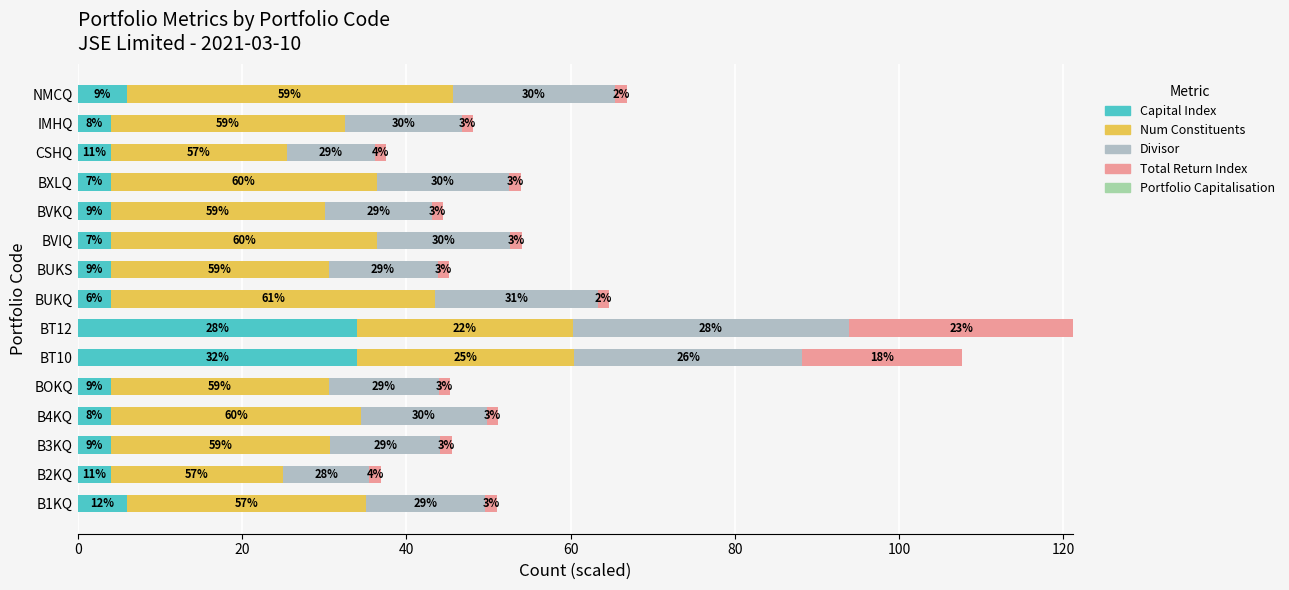

What are all the series names shown in the legend?

Capital Index, Num Constituents, Divisor, Total Return Index, Portfolio Capitalisation